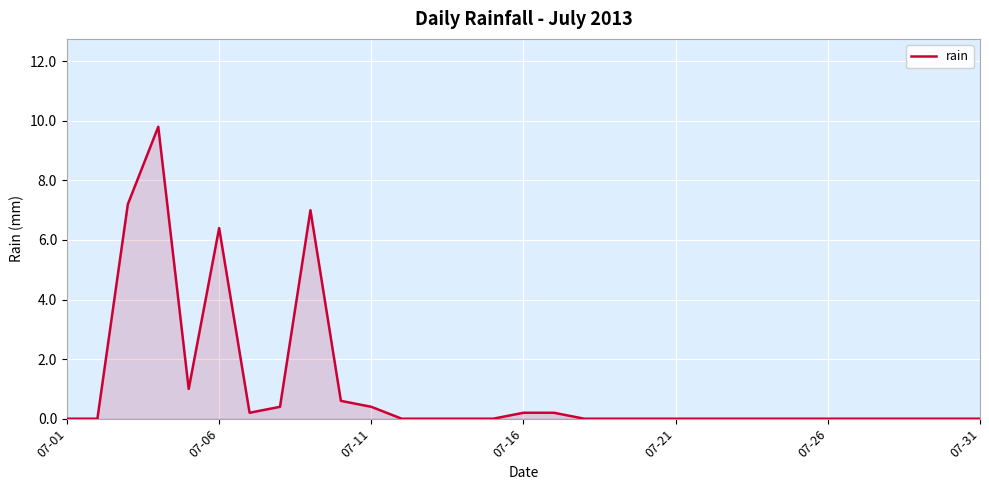

Reading right to left, list all the values displayed in this chart.

0.0	0.0	0.0	0.0	0.0	0.0	0.0	0.0	0.0	0.0	0.0	0.0	0.0	0.0	0.2	0.2	0.0	0.0	0.0	0.0	0.4	0.6	7.0	0.4	0.2	6.4	1.0	9.8	7.2	0.0	0.0